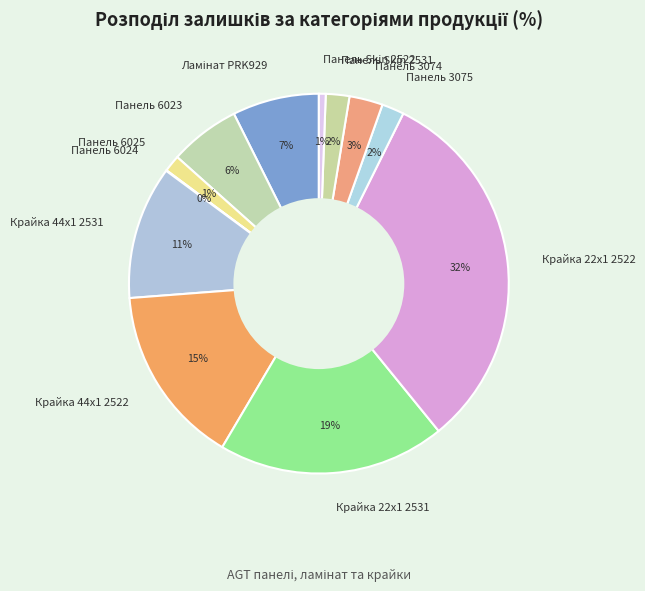

To the nearest percent, what is the difference between the Панель 3074 and Панель 3075 slice percentages?

1%